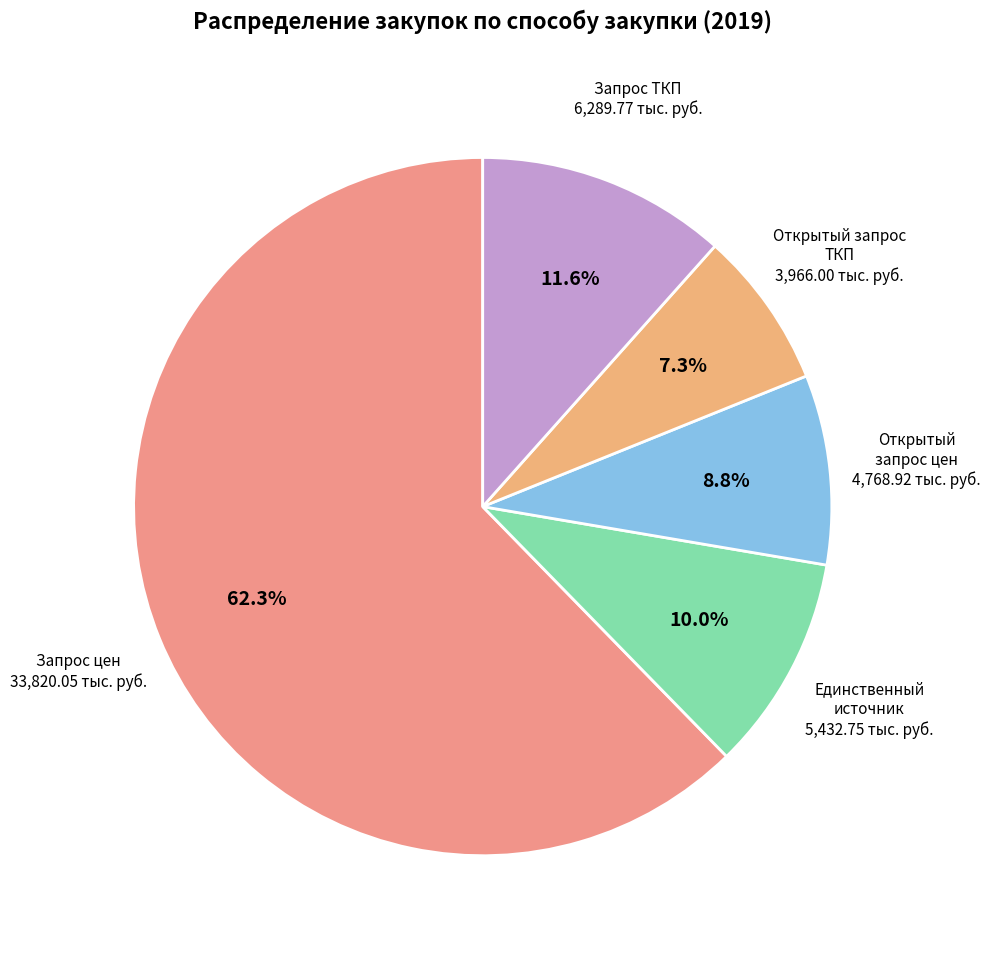

Which slice is the smallest?

Открытый запрос ТКП